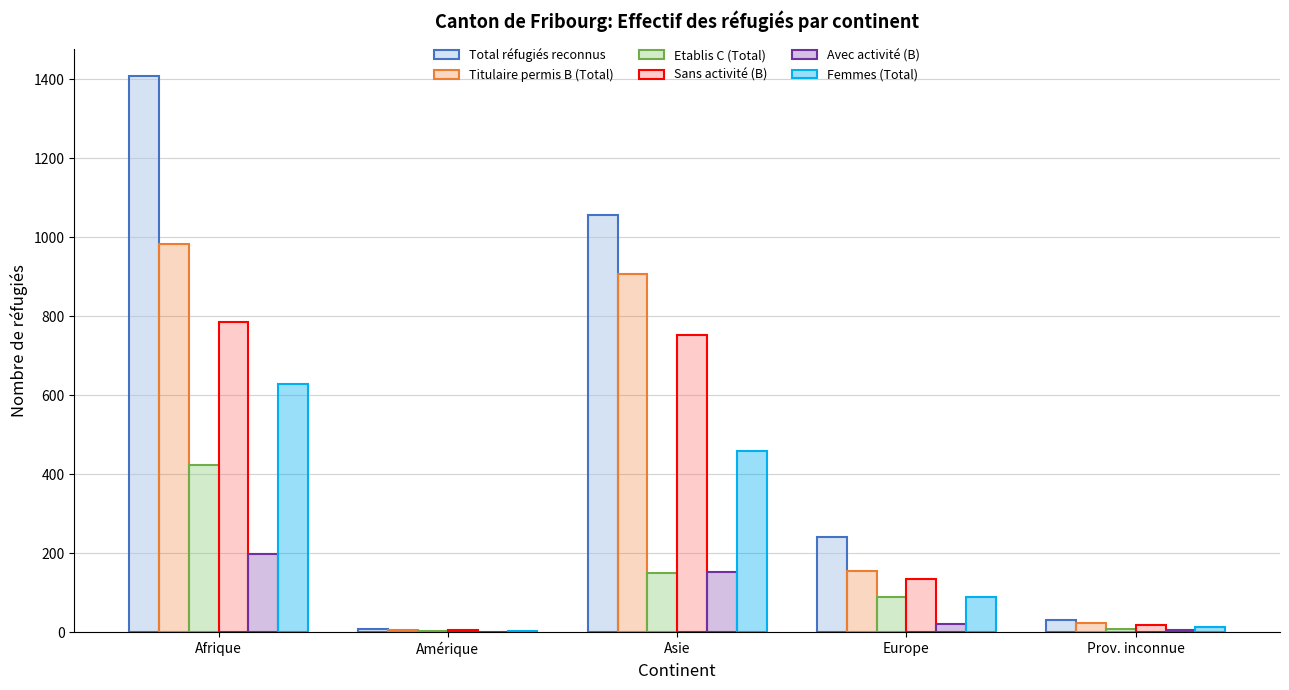

How many groups of bars are there?

5